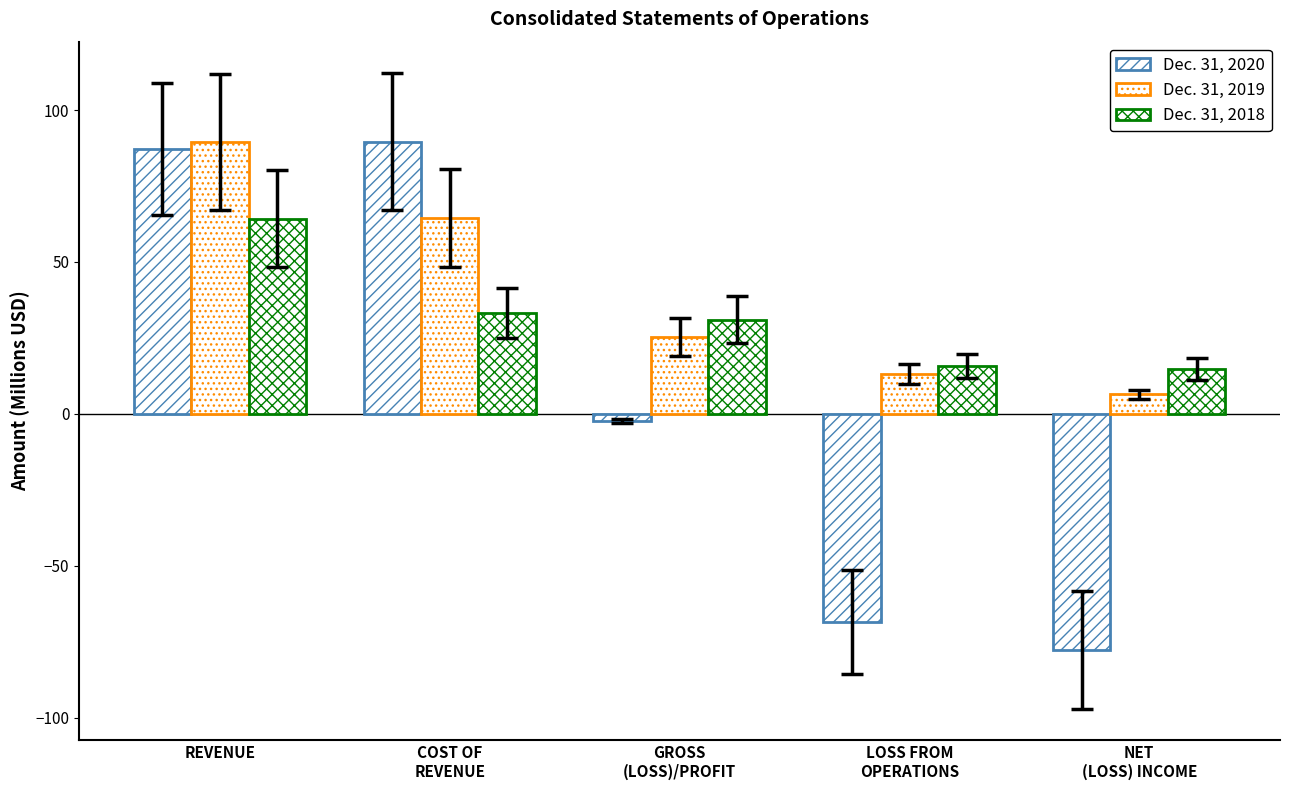

At which label does Dec. 31, 2019 first exceed 25?

REVENUE